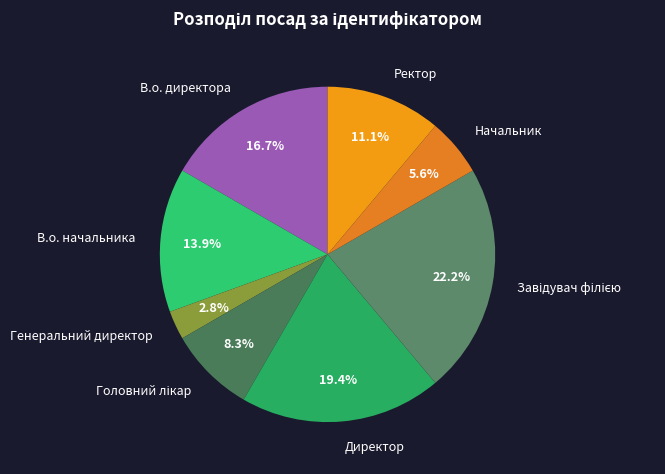

What percentage is NOT represented by Начальник?

94.4%